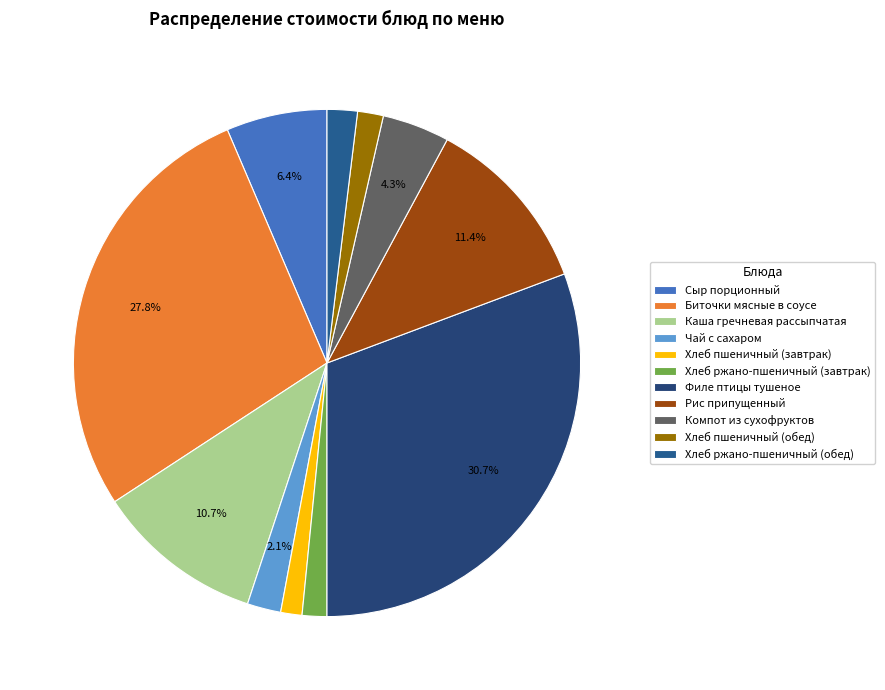

Does Компот из сухофруктов account for over 50% of the chart?

No